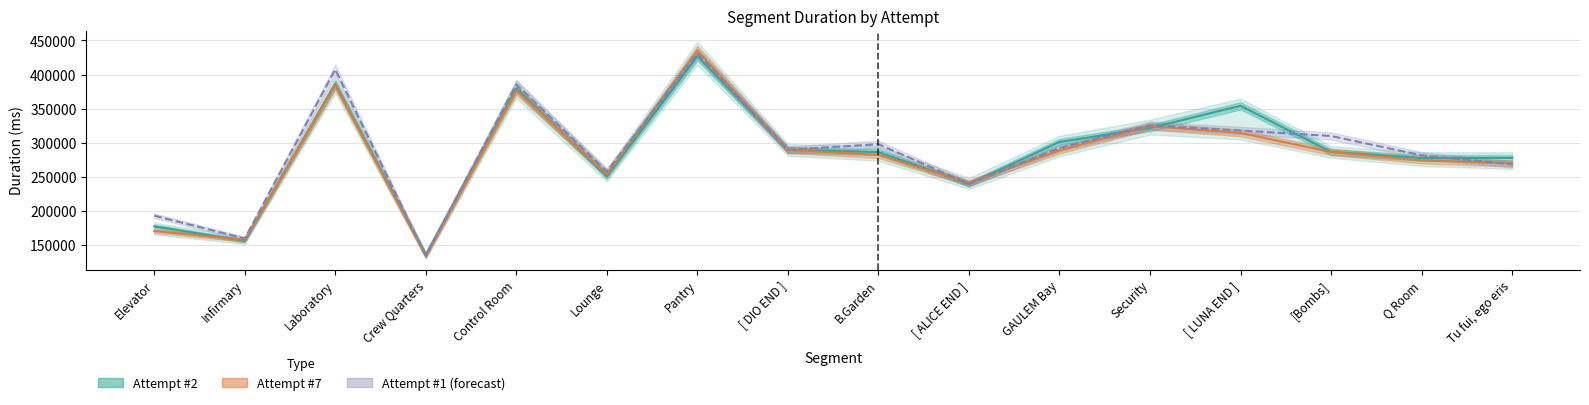

What is the value of the Attempt #1 (forecast) point at the 6th from the left?

257524